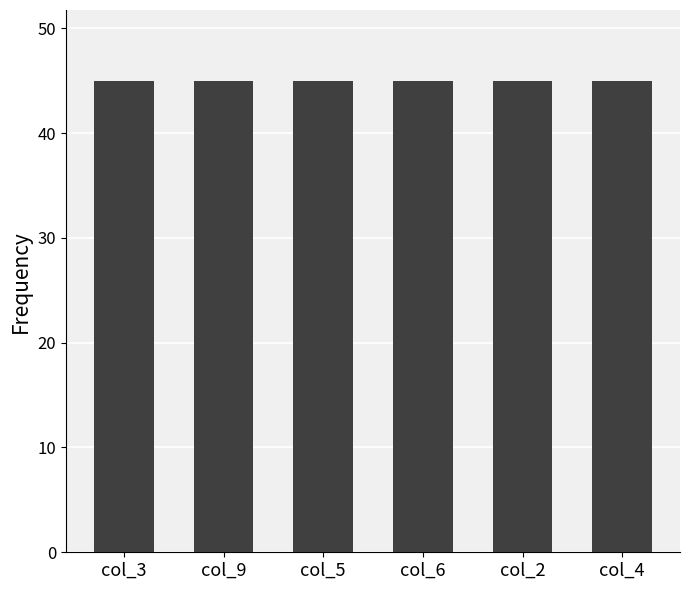

Rank the series at 2 from highest to lowest value.

col_9, col_4, col_6, col_3, col_5, col_2